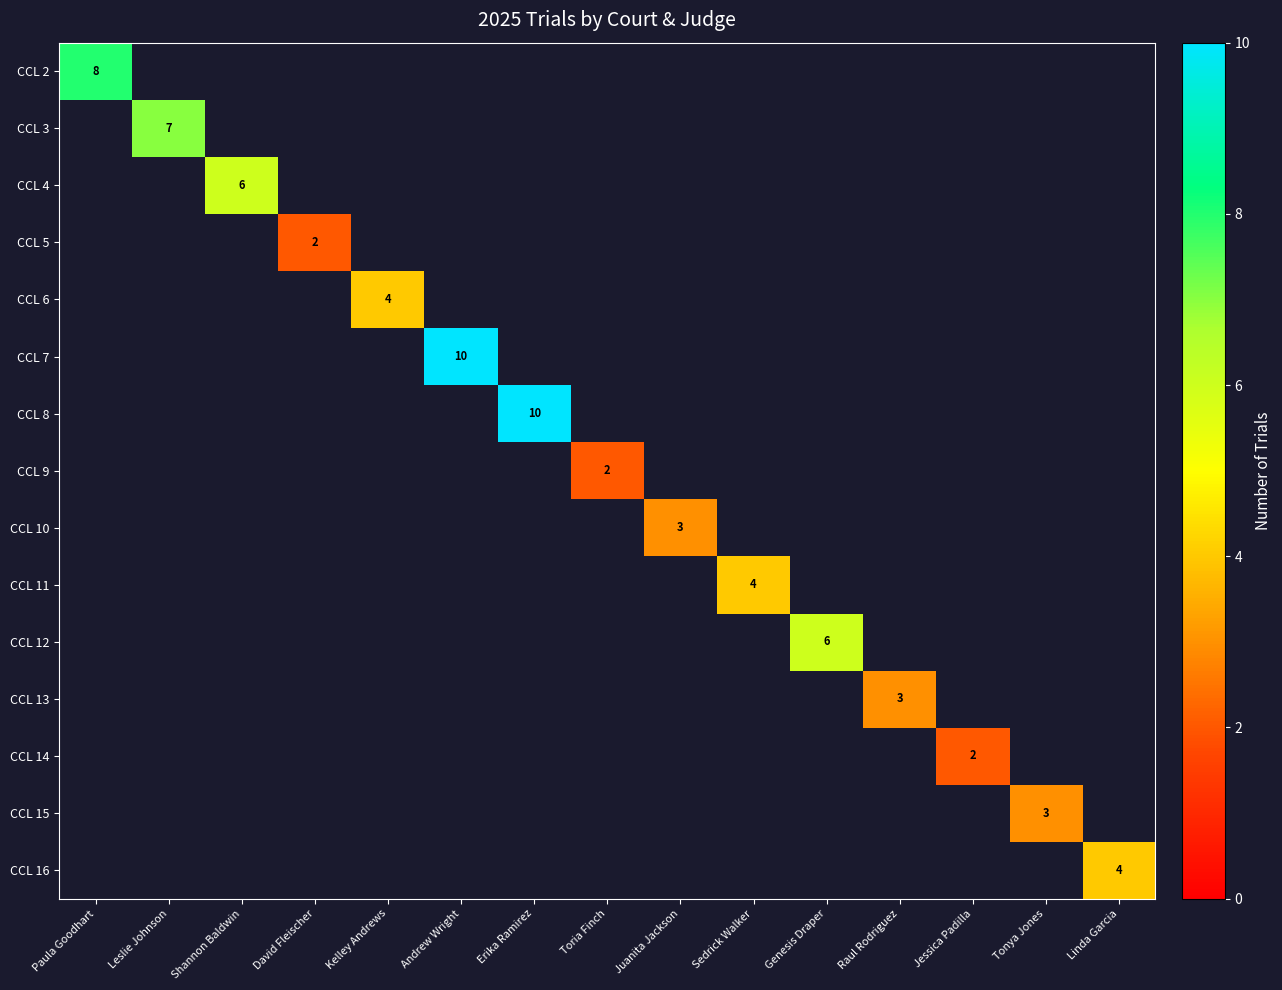

List the labels in order of CCL 2 value, smallest first.

Paula Goodhart, Leslie Johnson, Shannon Baldwin, David Fleischer, Kelley Andrews, Andrew Wright, Erika Ramirez, Toria Finch, Juanita Jackson, Sedrick Walker, Genesis Draper, Raul Rodriguez, Jessica Padilla, Tonya Jones, Linda Garcia